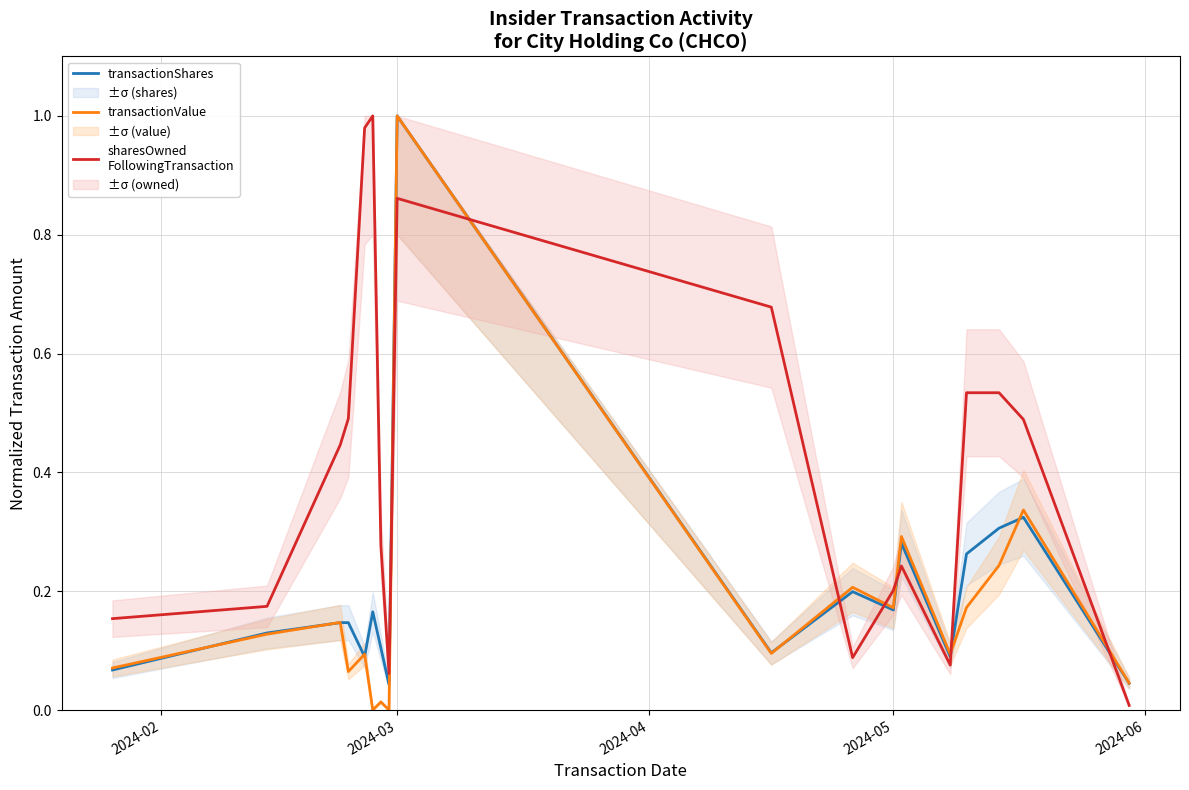

How many data points in transactionValue are above 0?

16